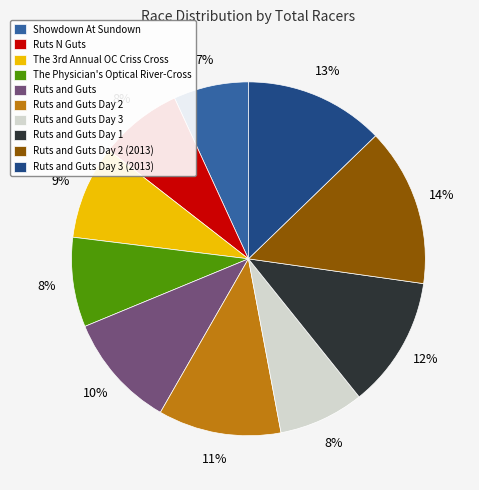

True or false: Ruts and Guts Day 2 (2013) accounts for 23% of the total.

False